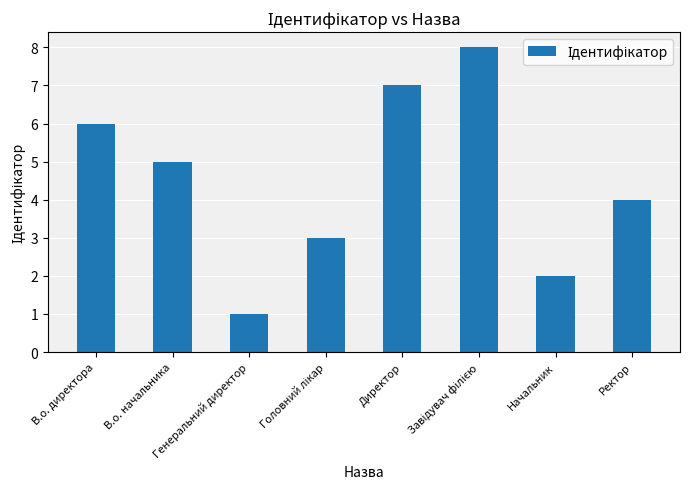

True or false: the data shows 7 at Директор.

True